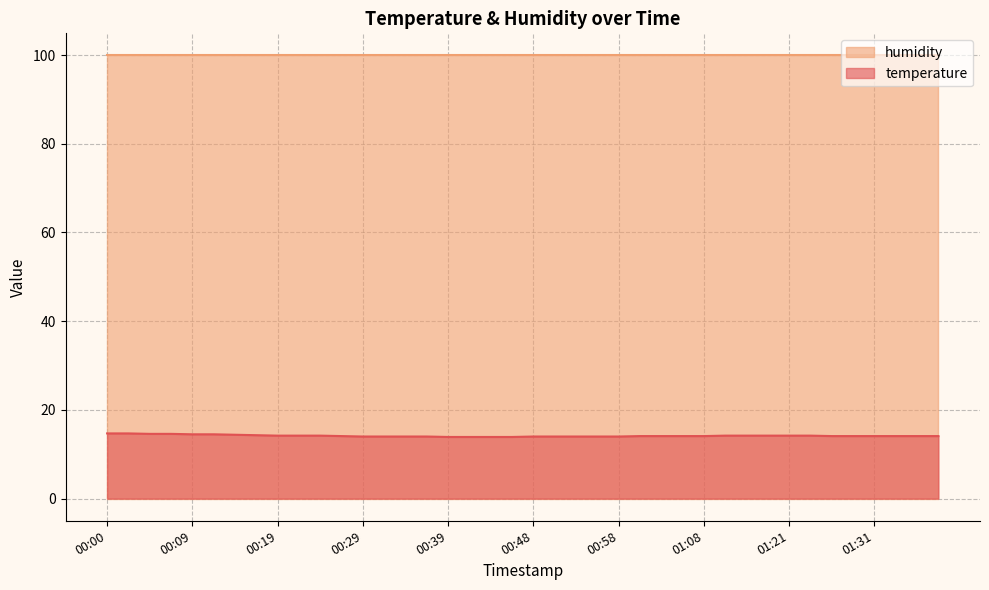

What value does the data have at 01:39?

14.1